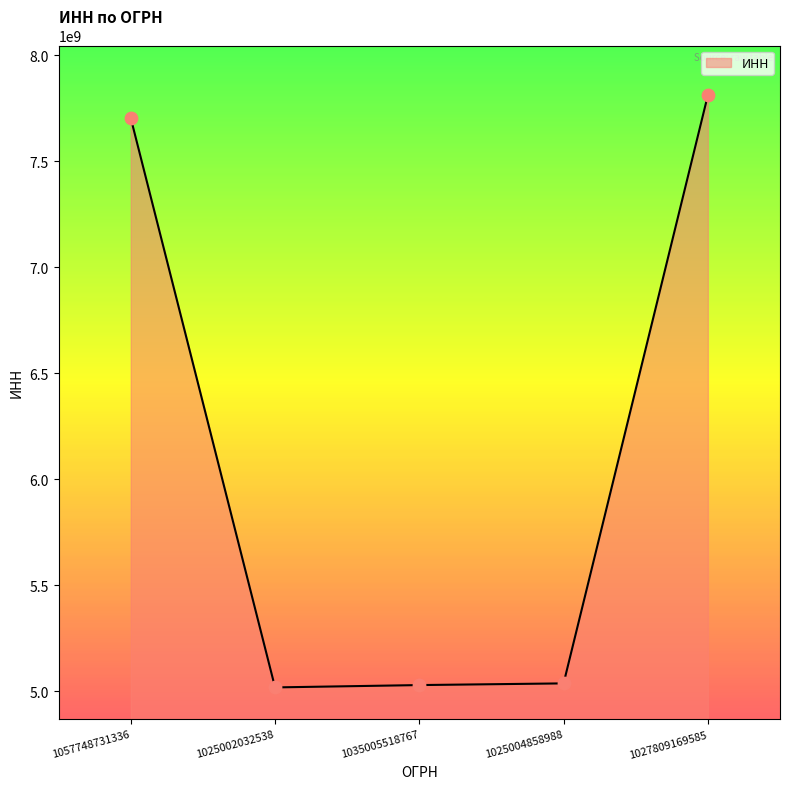

What is the change in value from 1035005518767 to 1025004858988?

+7973908